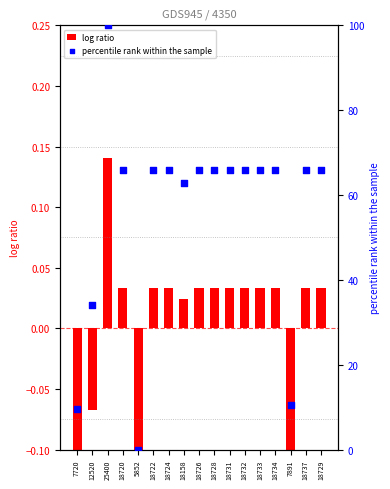

Which series has the largest total across all categories?

percentile rank within the sample